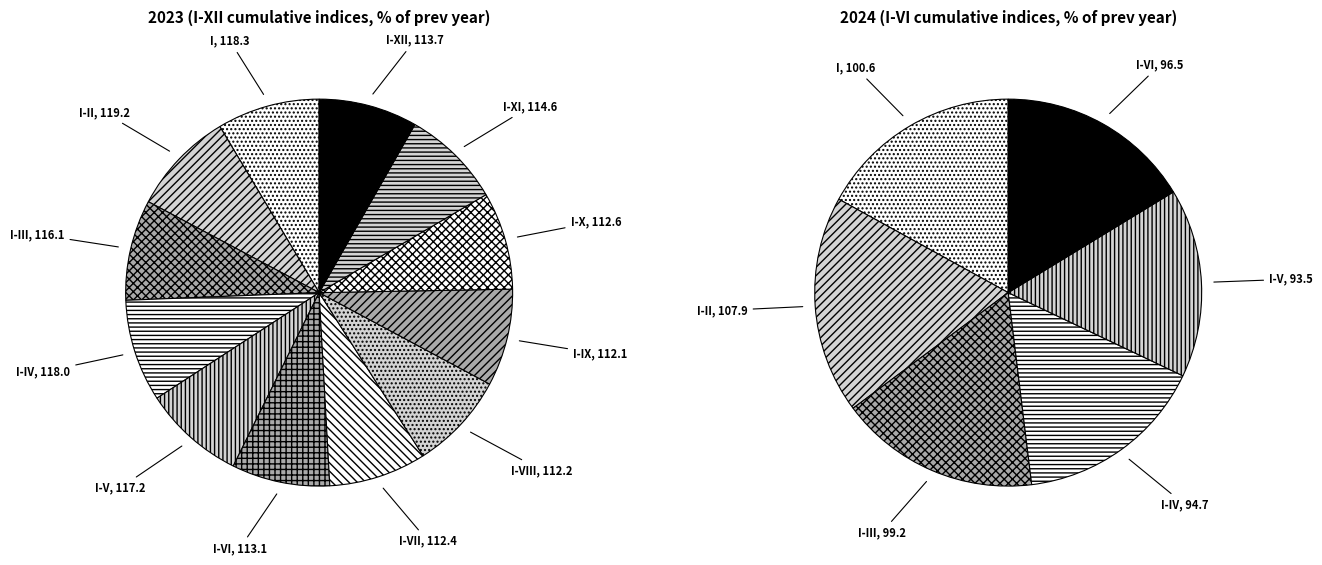

Which category has the smallest portion of the pie?

I-V